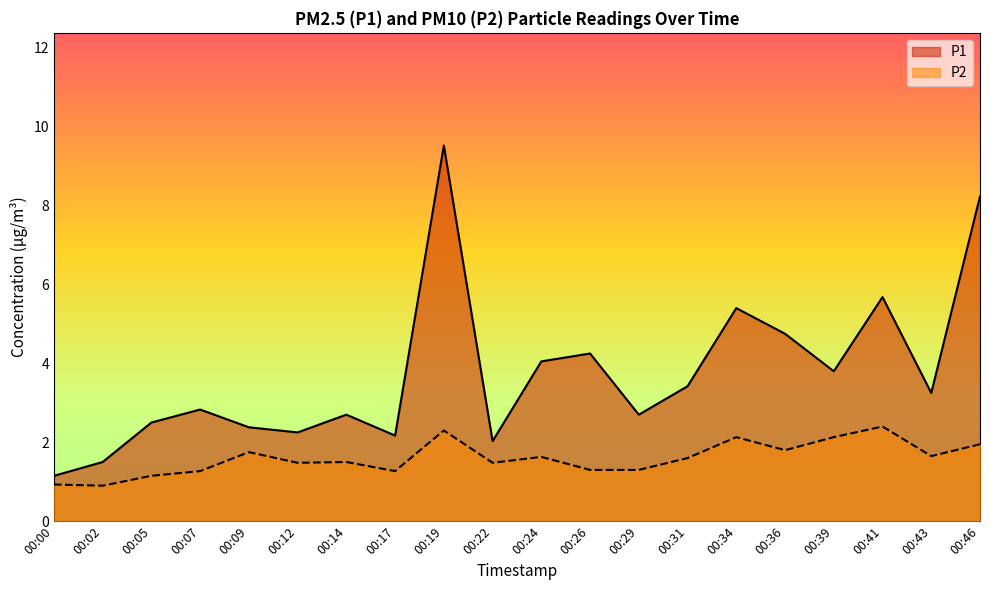

The value of P2 at 00:05 is 1.1. True or false?

True